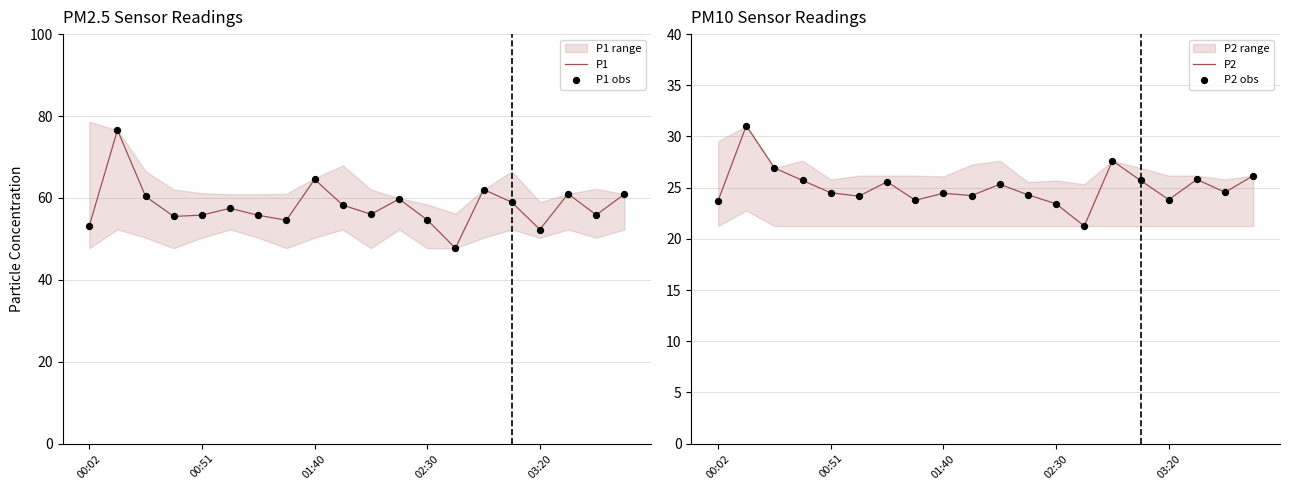

Is the value of P2 obs at 11 greater than the value of P2 at 5?

Yes